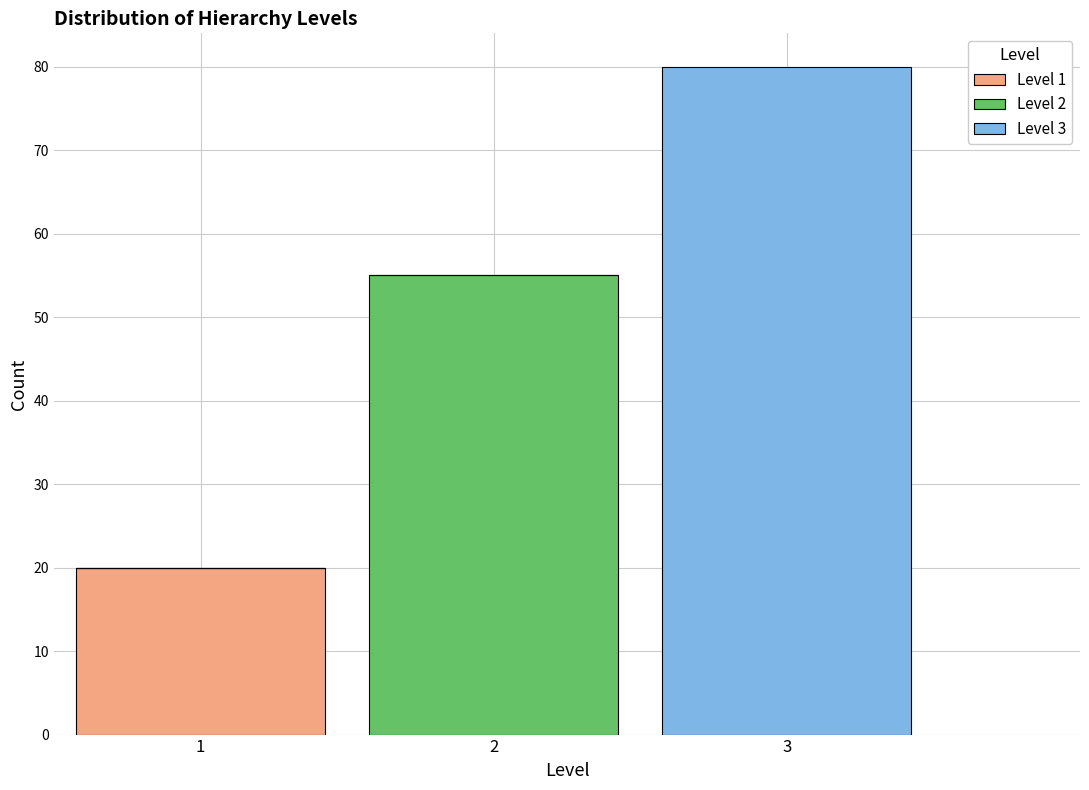

What is the total height of the stacked bar covering 1.5 to 2.5 on the x-axis? The values are not printed on the chart, so give them approximately, as read against the axis.

55